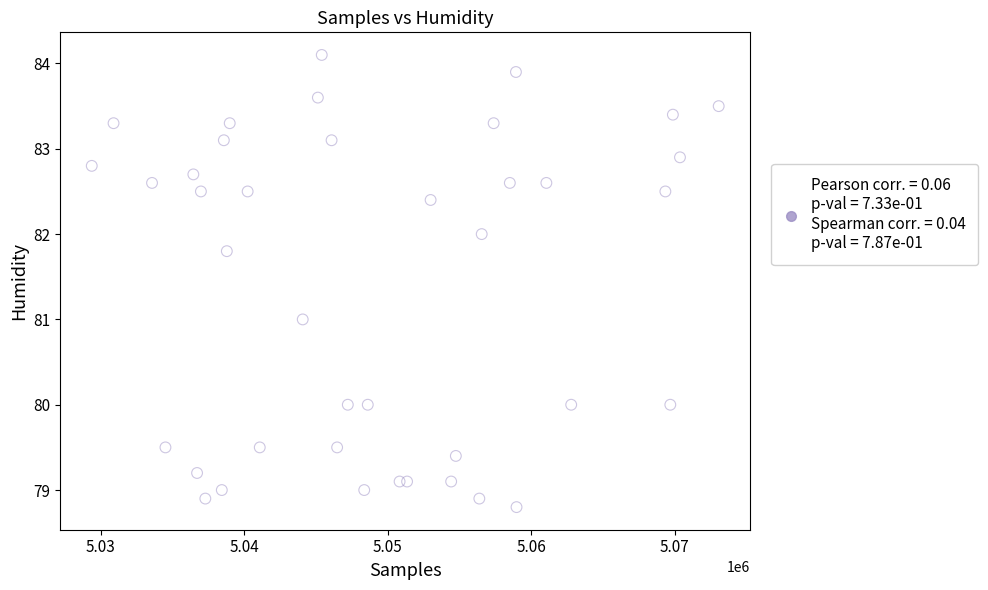

What is the range of X values (max minus min)?

43704.0